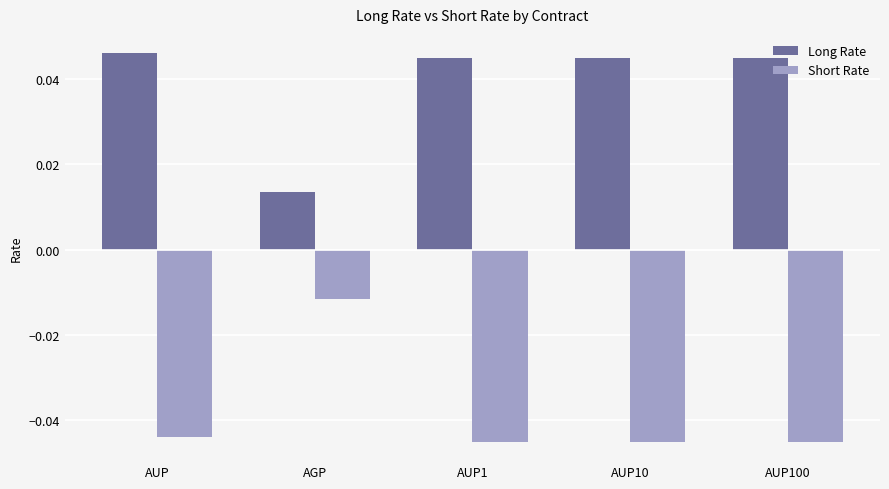

What is the sum of all Short Rate values?

-0.2